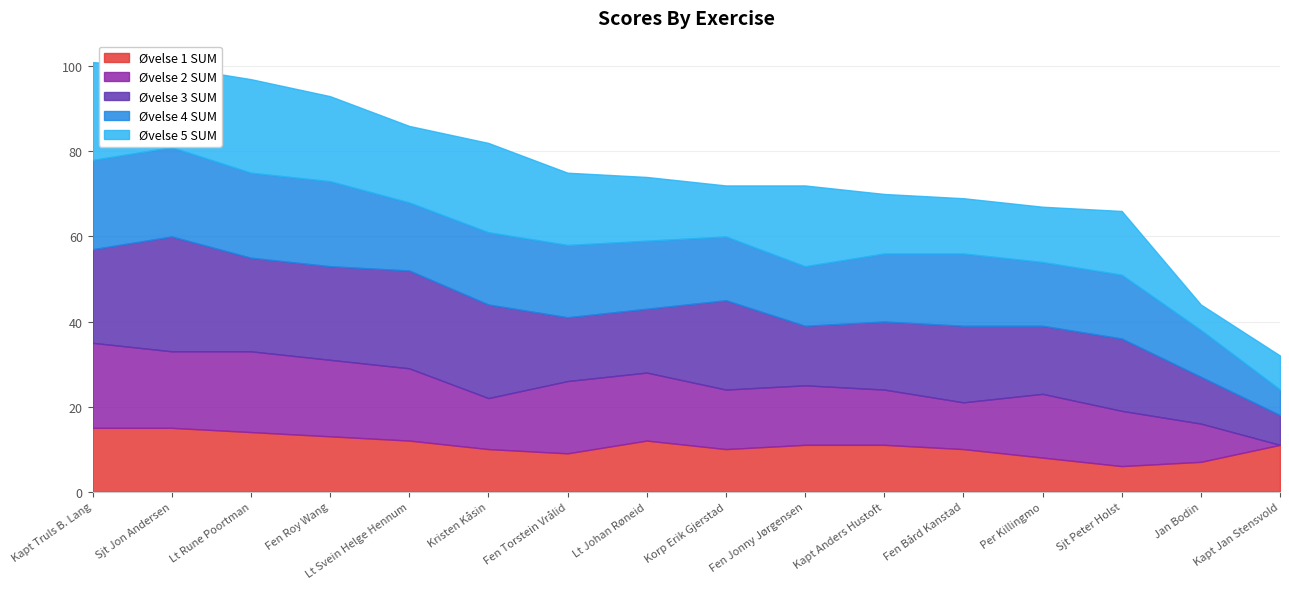

True or false: Øvelse 1 SUM and Øvelse 5 SUM intersect in this chart.

True